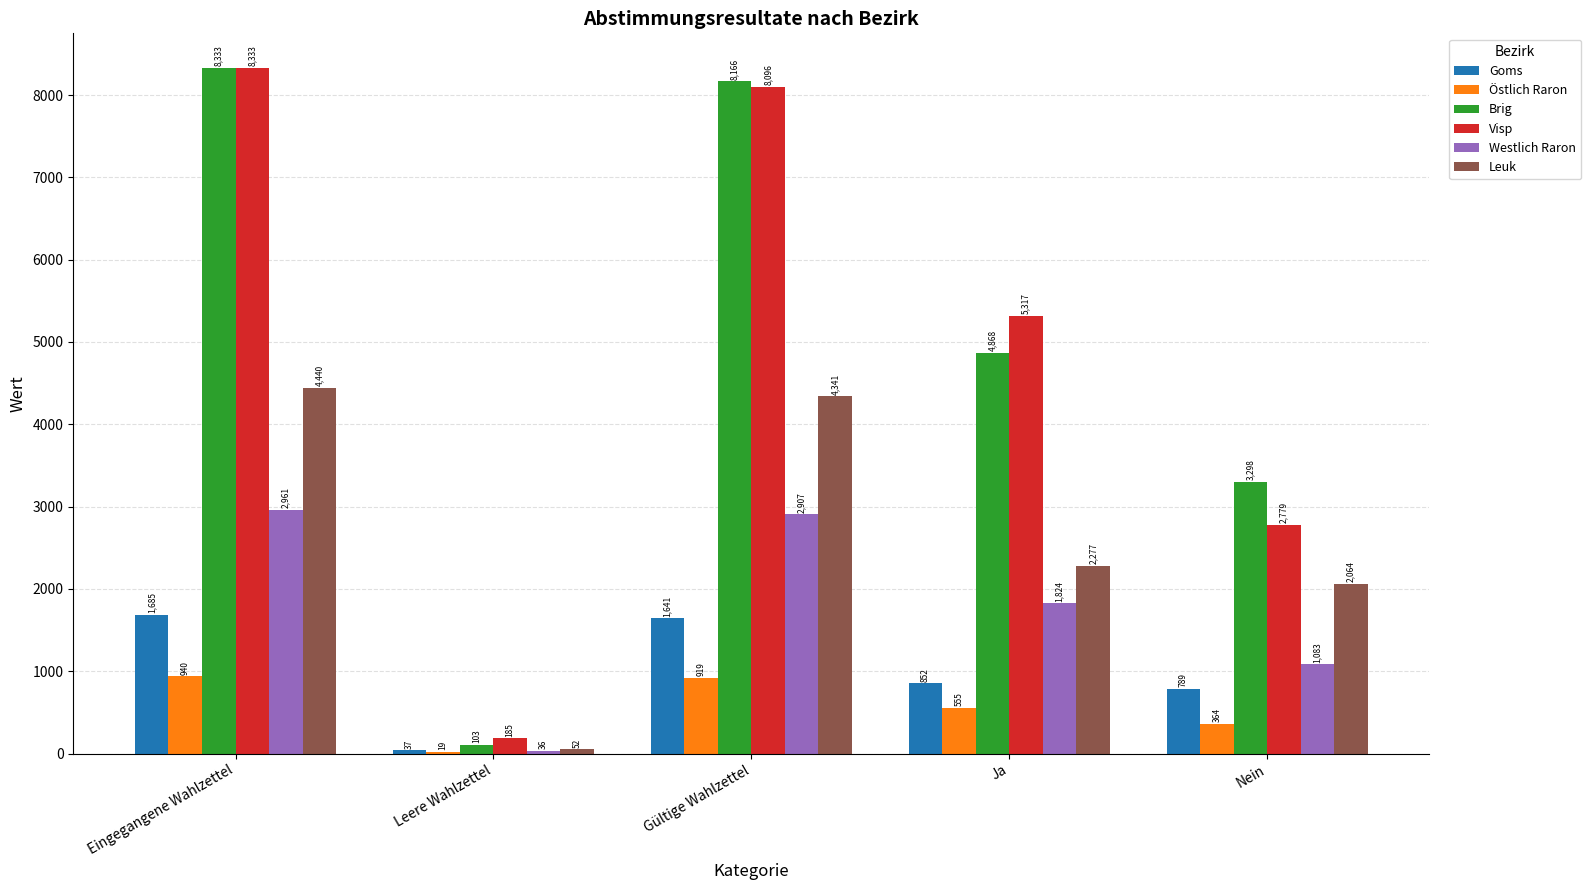

At which label does Brig reach its peak?

Eingegangene Wahlzettel